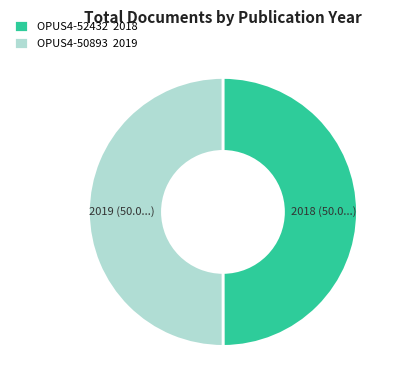

The OPUS4-52432 2018 slice represents 56% of the pie. True or false?

False